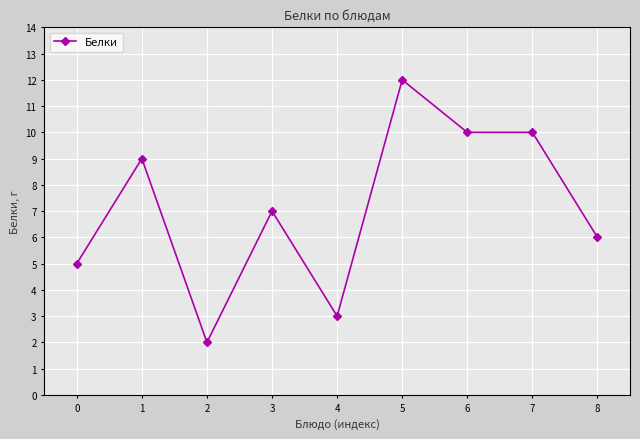

Reading left to right, extract all data points from this chart.

0=5	1=9	2=2	3=7	4=3	5=12	6=10	7=10	8=6